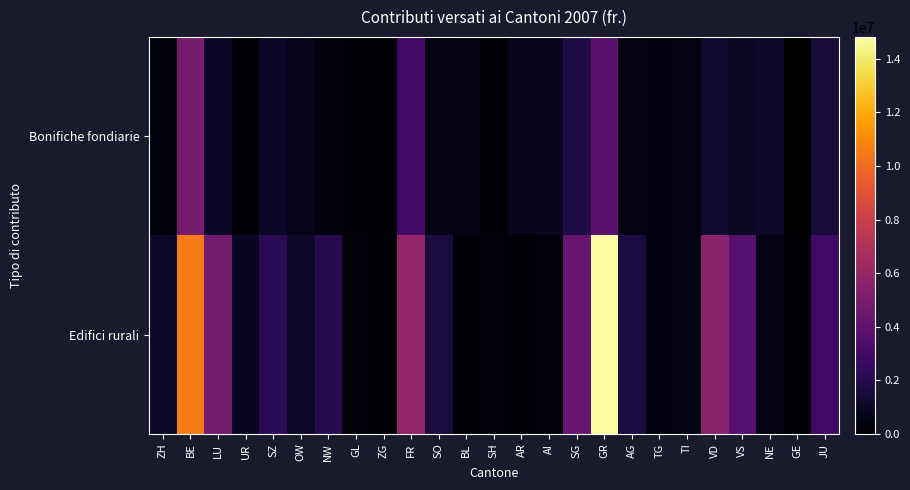

Reading right to left, transcribe all the data shown in this chart.

Bonifiche fondiarie: JU=1455400	GE=0	NE=1117900	VS=953700	VD=1237200	TI=441850	TG=371100	AG=457500	GR=3843000	SG=1777236	AI=754200	AR=700200	SH=205200	BL=508800	SO=583400	FR=2983200	ZG=212500	GL=191600	NW=308562	OW=731600	SZ=1015600	UR=155000	LU=1003500	BE=4882000	ZH=299800
Edifici rurali: JU=2928330	GE=82000	NE=567582	VS=3665594	VD=5478323	TI=473624	TG=388600	AG=1621897	GR=14819020	SG=4299624	AI=301047	AR=170014	SH=315080	BL=225686	SO=1600146	FR=5866507	ZG=223773	GL=253366	NW=2050812	OW=1127200	SZ=2215304	UR=870503	LU=4858698	BE=10566715	ZH=1149660